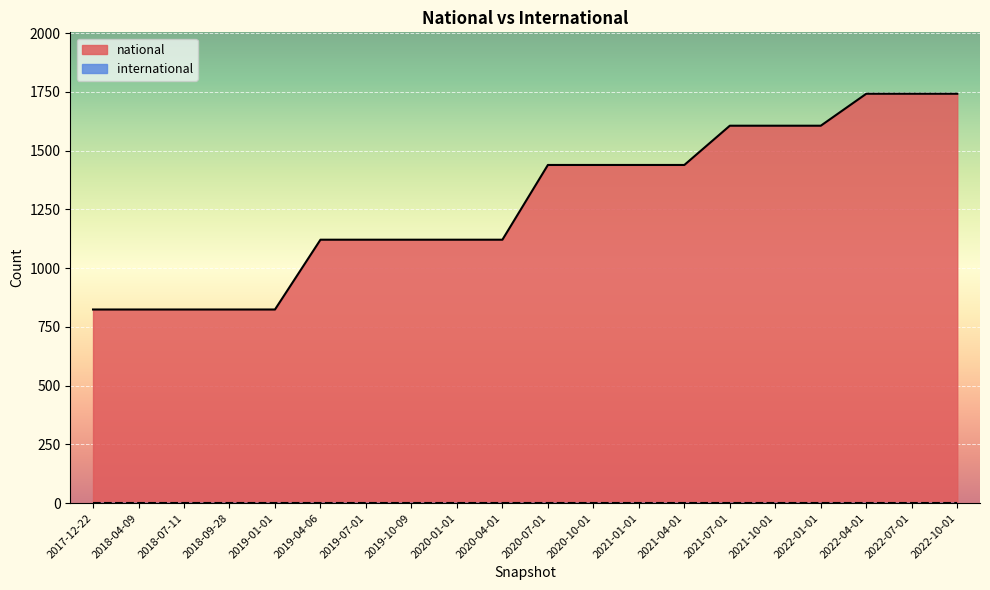

The value at 2020-10-01 is 421. True or false?

False